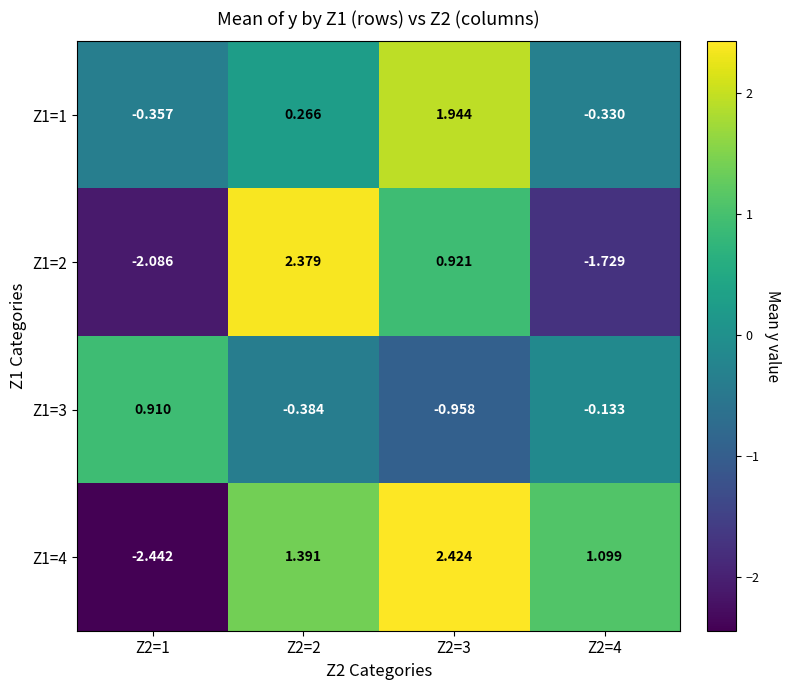

Is the value of Z1=1 at Z2=4 greater than the value of Z1=2 at Z2=4?

Yes